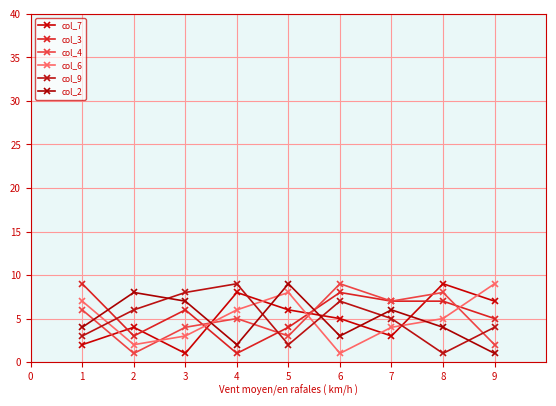

What is the sum of all col_3 values?

50